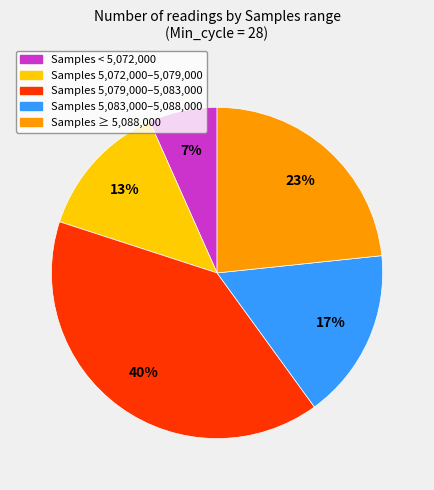

Does any single category account for the majority?

No